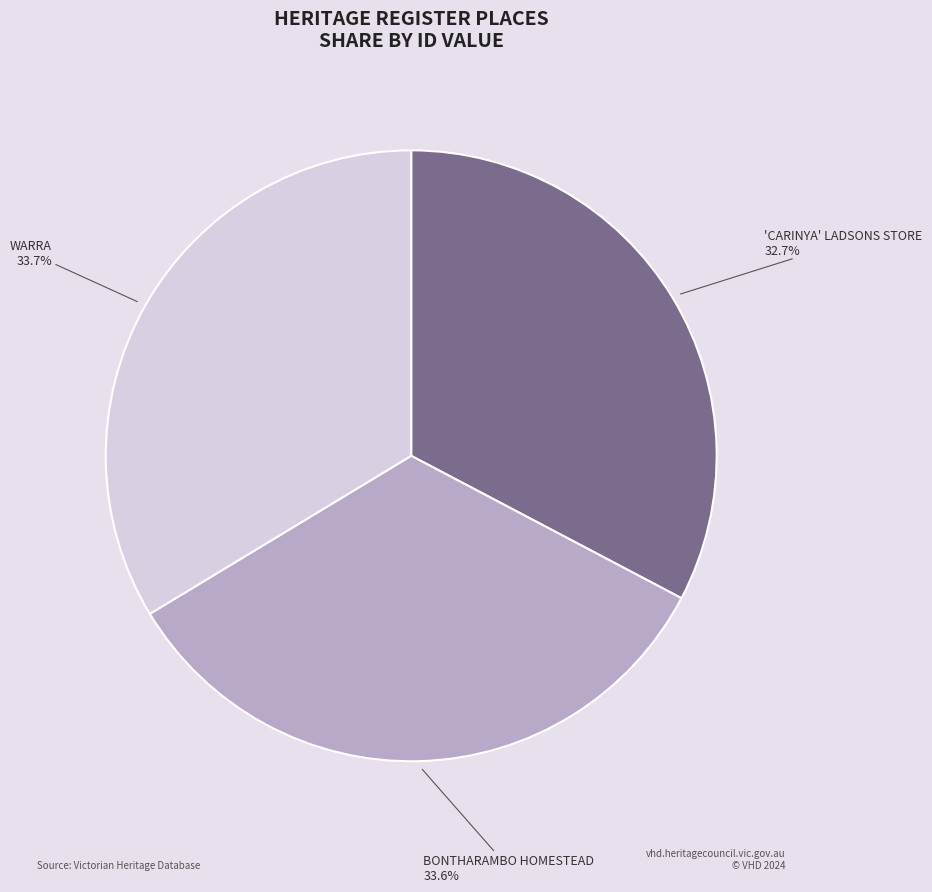

Approximately how many times larger is the value at WARRA compared to BONTHARAMBO HOMESTEAD?

1.0